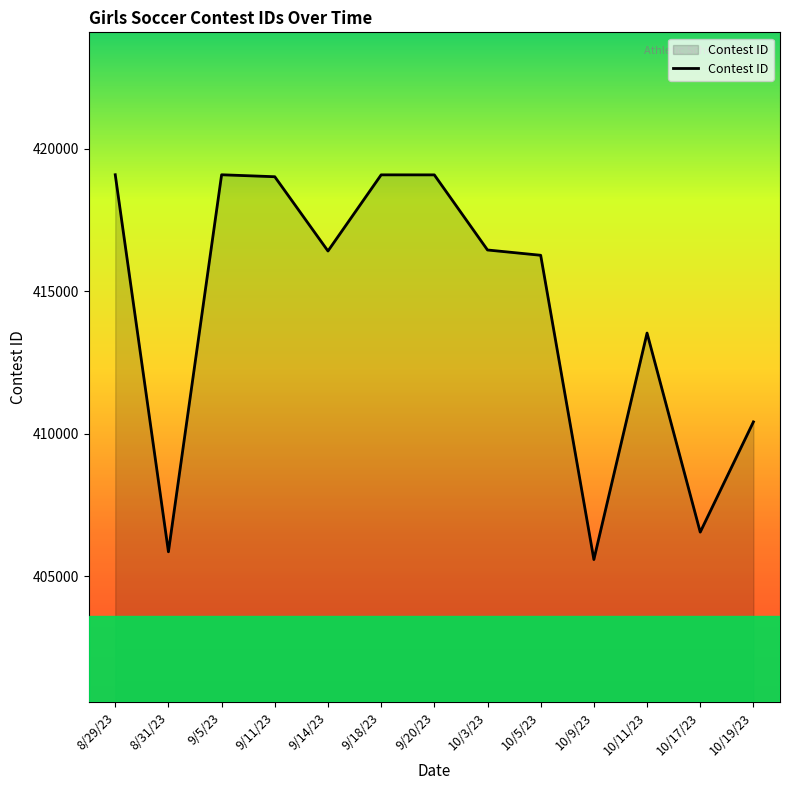

Read the value at 10/9/23, to the nearest 50.

405600